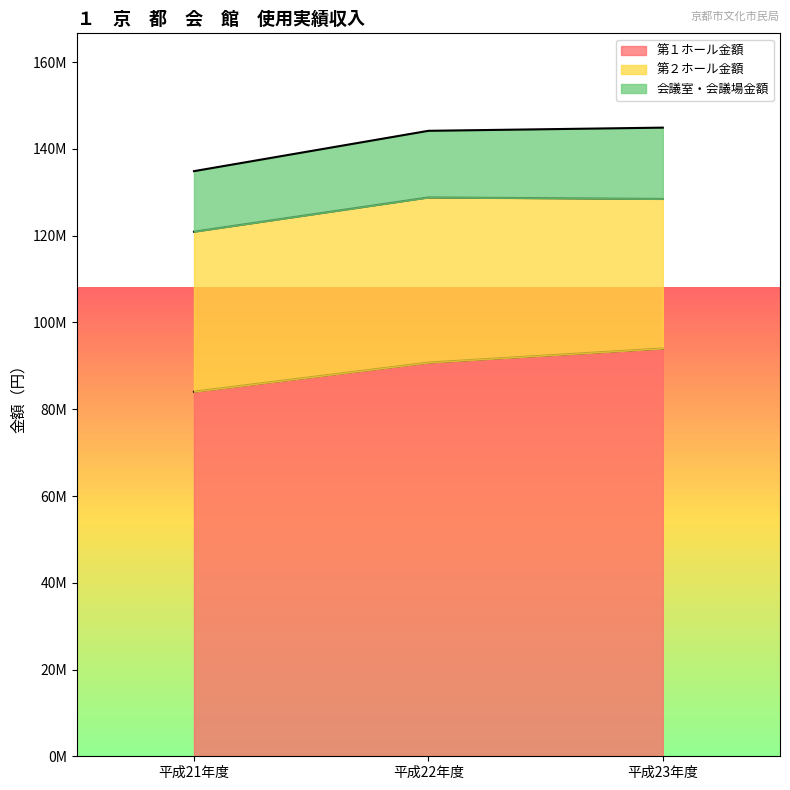

What value does the 会議室・会議場金額 series have at 平成22年度?

15357300